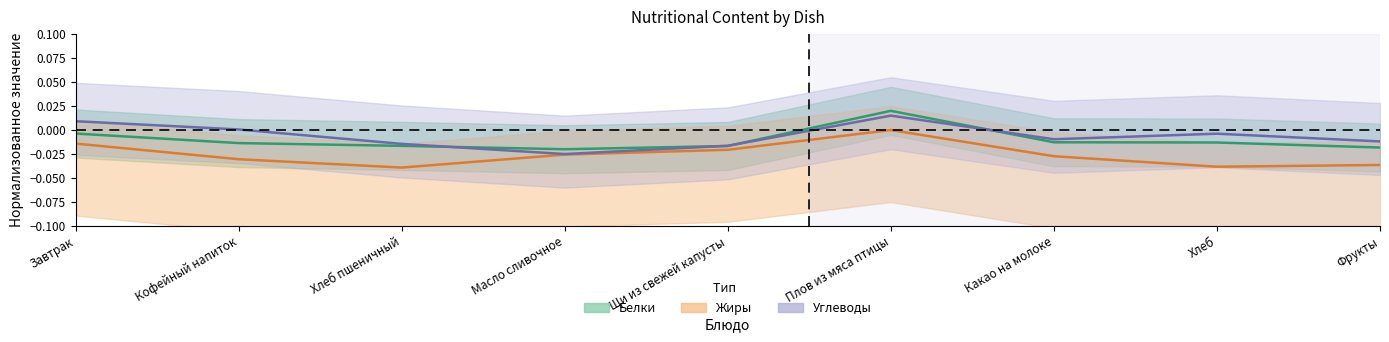

What is the label of the 6th point from the right?

Масло сливочное